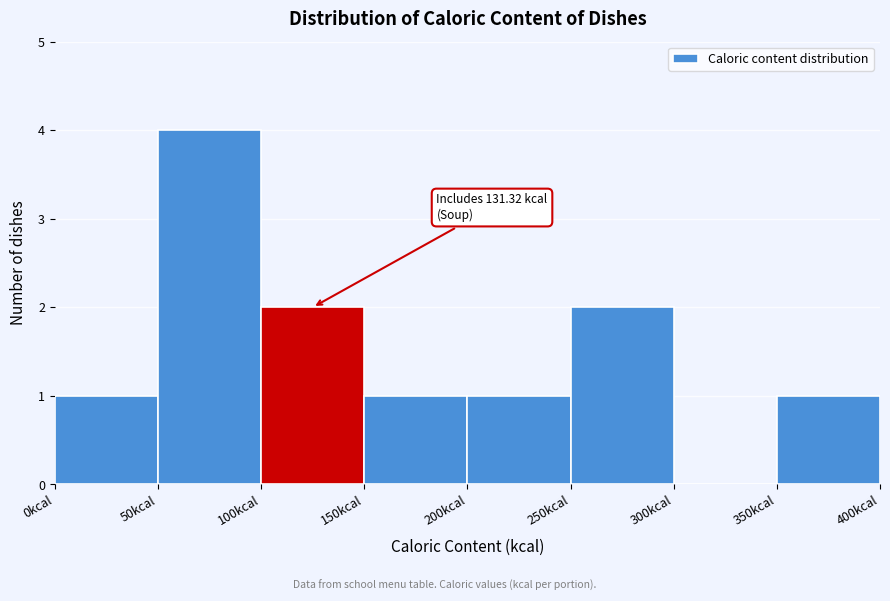

Over which range of the x-axis is the bar tallest?

50 to 100